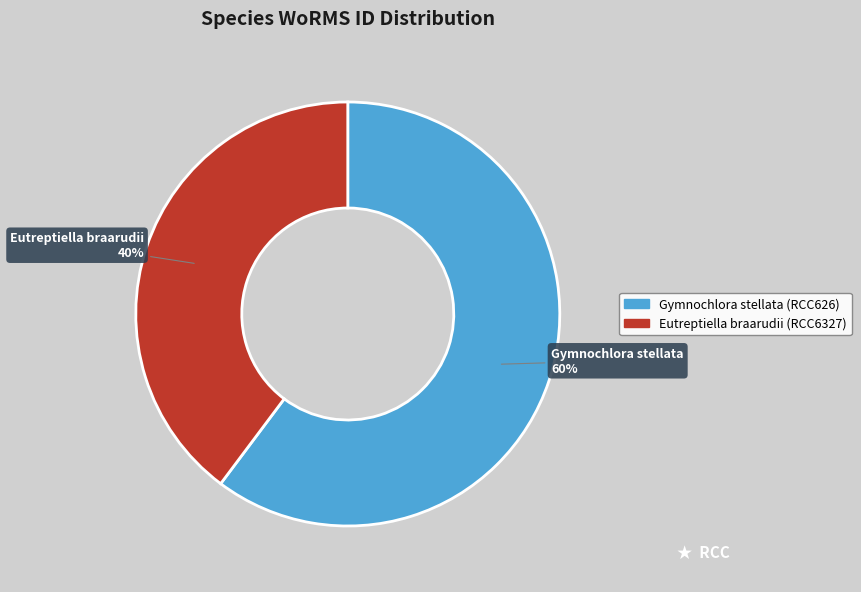

To the nearest percent, what is the combined percentage of Gymnochlora stellata and Eutreptiella braarudii?

100%